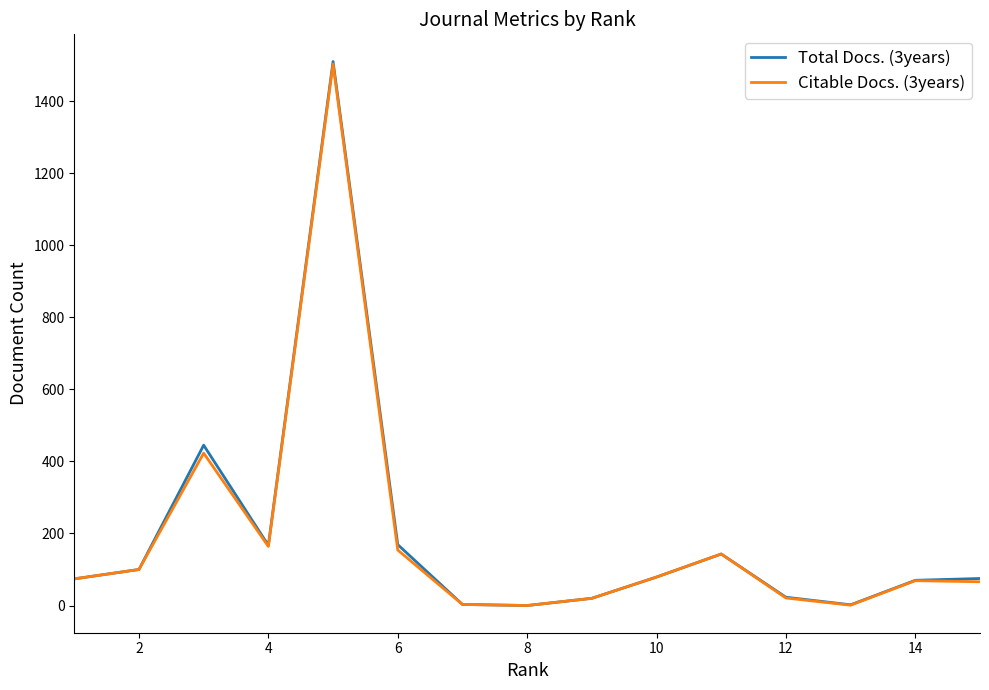

What is the greatest value displayed?

1510